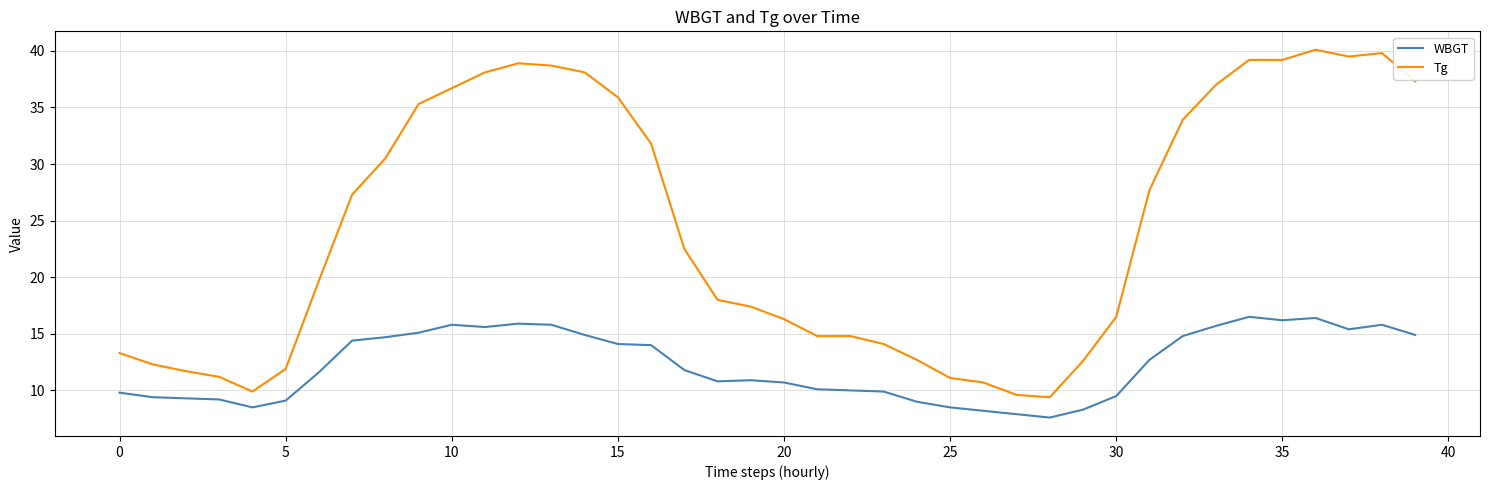

Rank the series by their maximum value, from highest to lowest.

Tg, WBGT